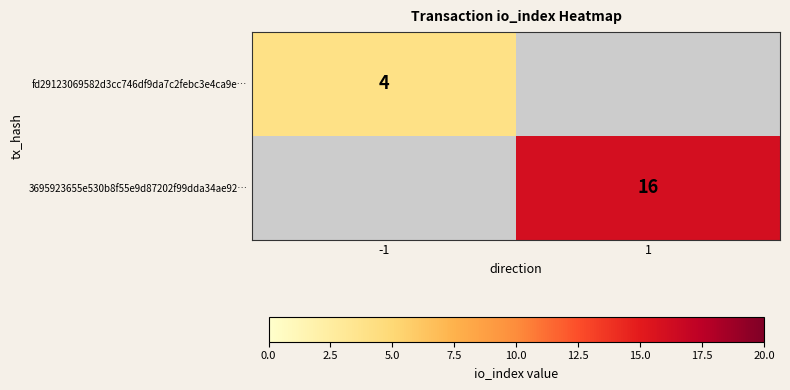

The value of 3695923655e530b8f55e9d87202f99dda34ae92… at 1 is 16. True or false?

True